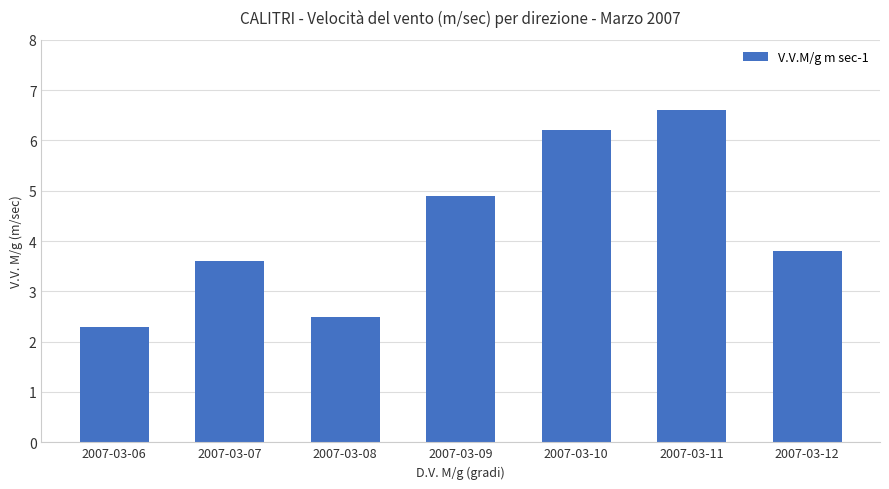

What is the change in value from 2007-03-07 to 2007-03-09?

+1.3